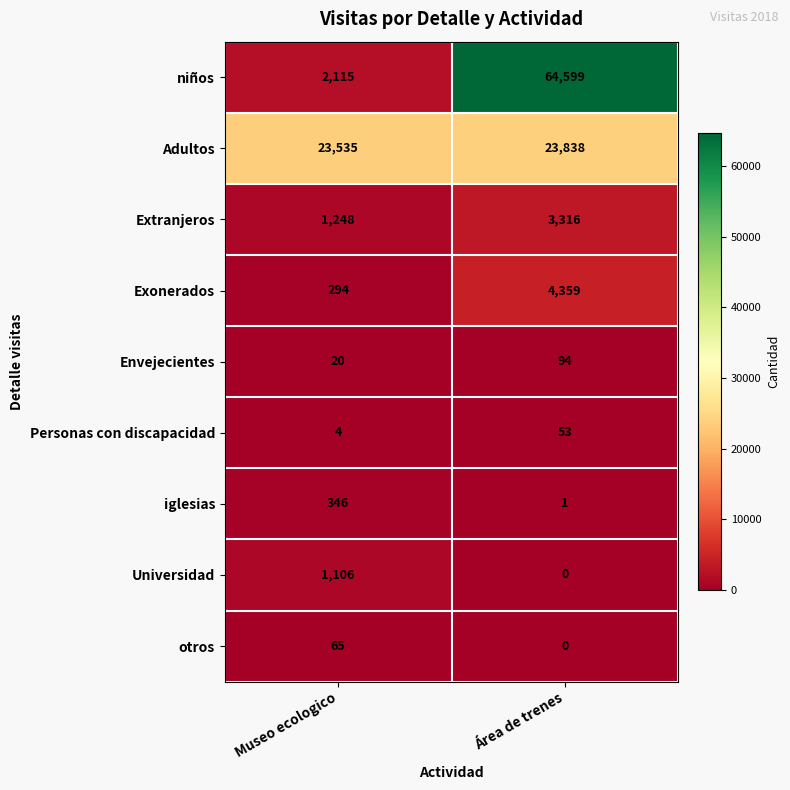

What value does the otros series have at Museo ecologico?

65